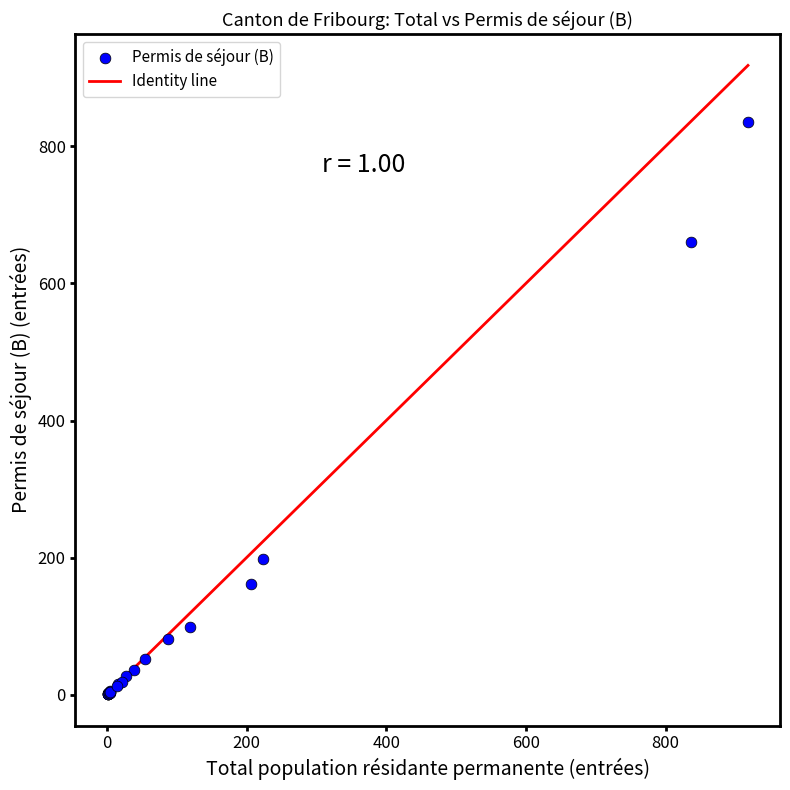

What Y value in the scatter plot is closest to 418?

198